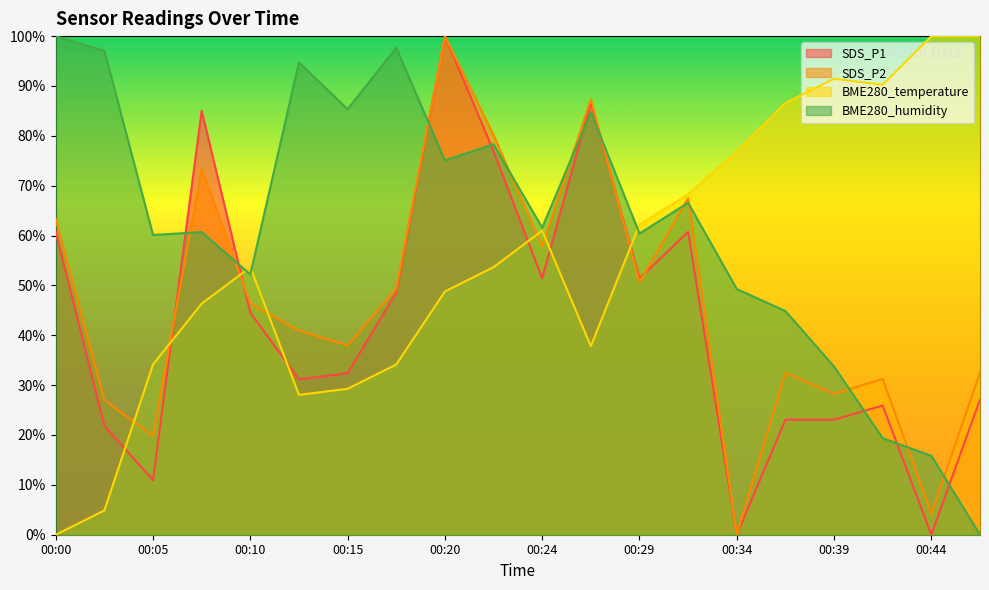

At which label does SDS_P2 reach its minimum?

00:34